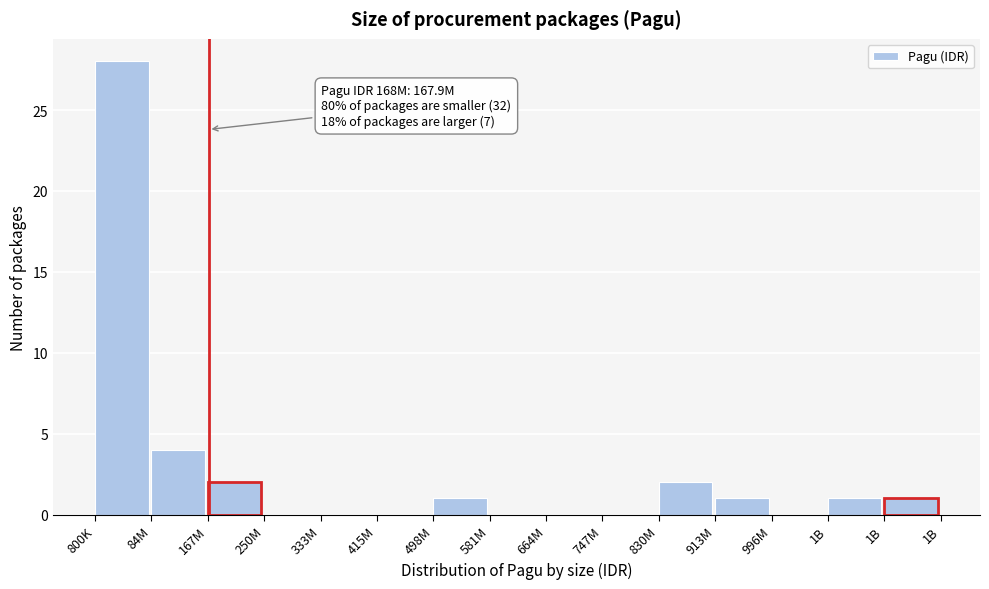

Count the number of categories in the chart.

15